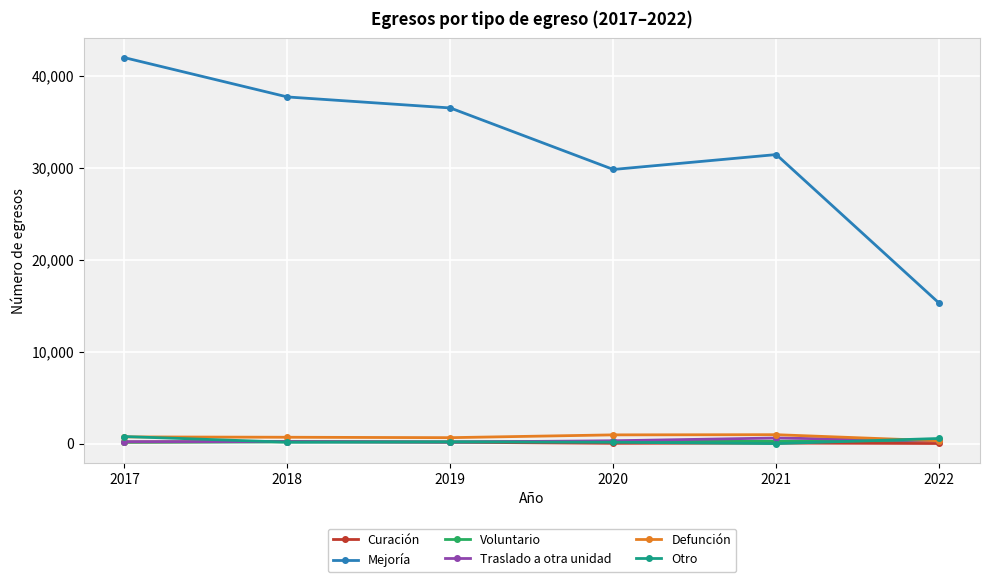

Which series has the largest total across all categories?

Mejoría